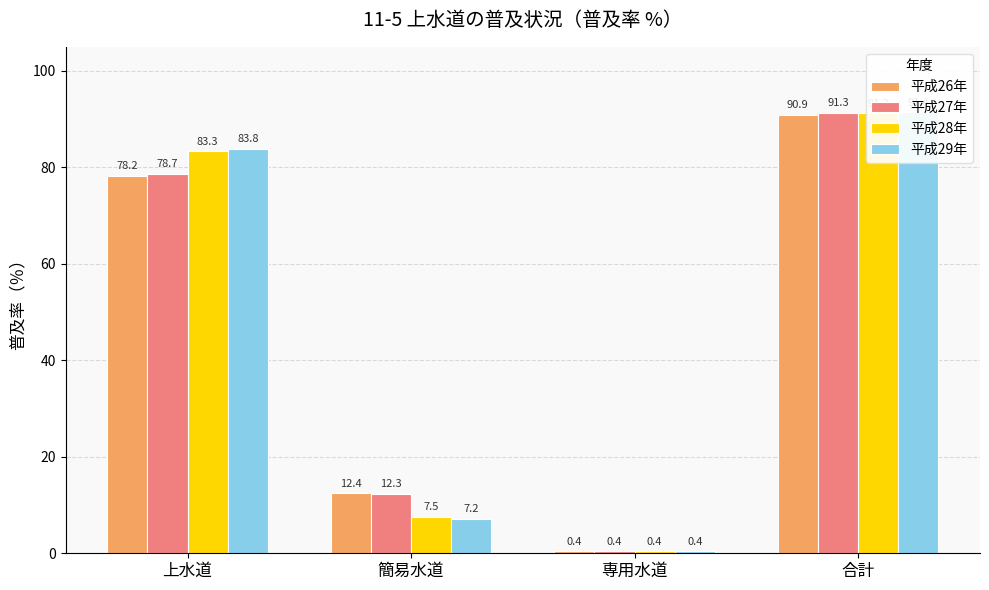

Rank the categories by 平成27年 value from highest to lowest.

合計, 上水道, 簡易水道, 専用水道